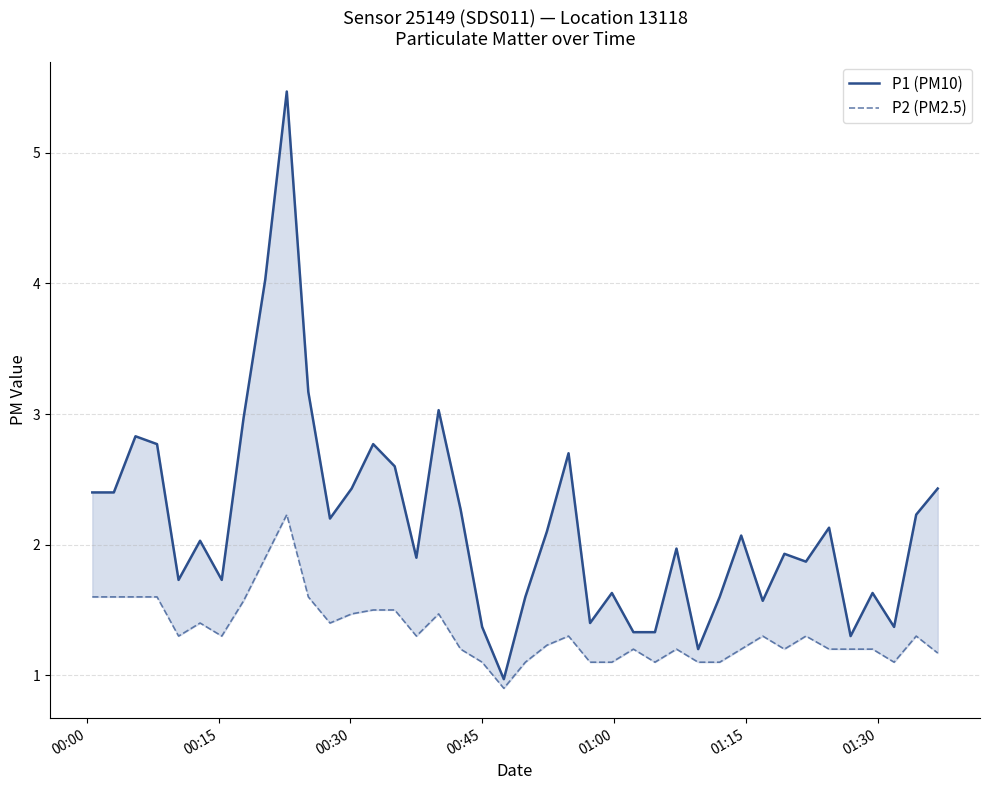

What is the difference between the maximum and minimum values in the P1 (PM10) series?

4.5